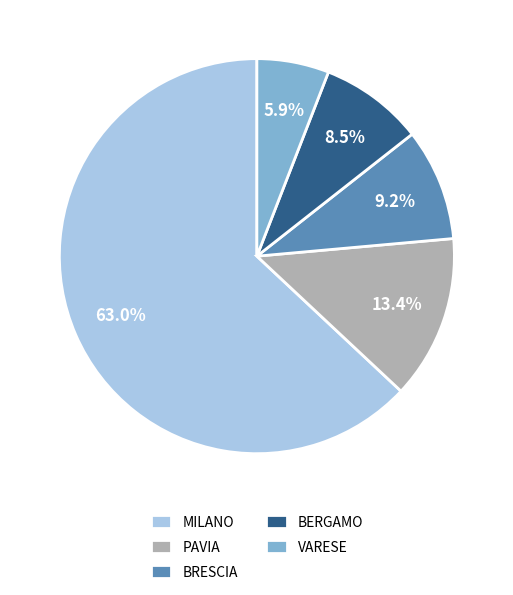

Which category has the biggest portion of the pie?

MILANO